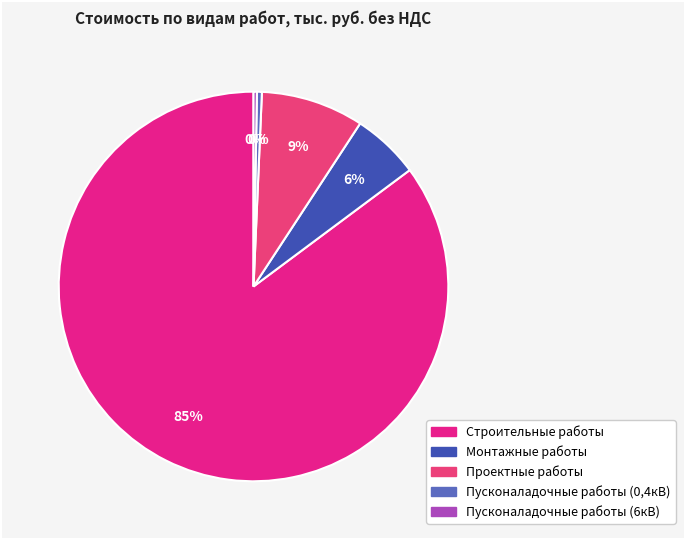

What is the smallest slice in the pie chart?

Пусконаладочные работы (6кВ)